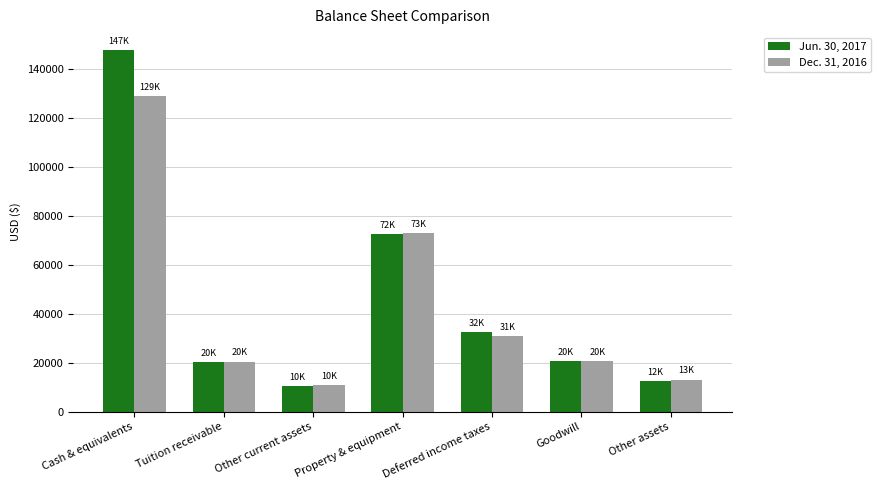

Which series has the largest range (max minus min)?

Jun. 30, 2017